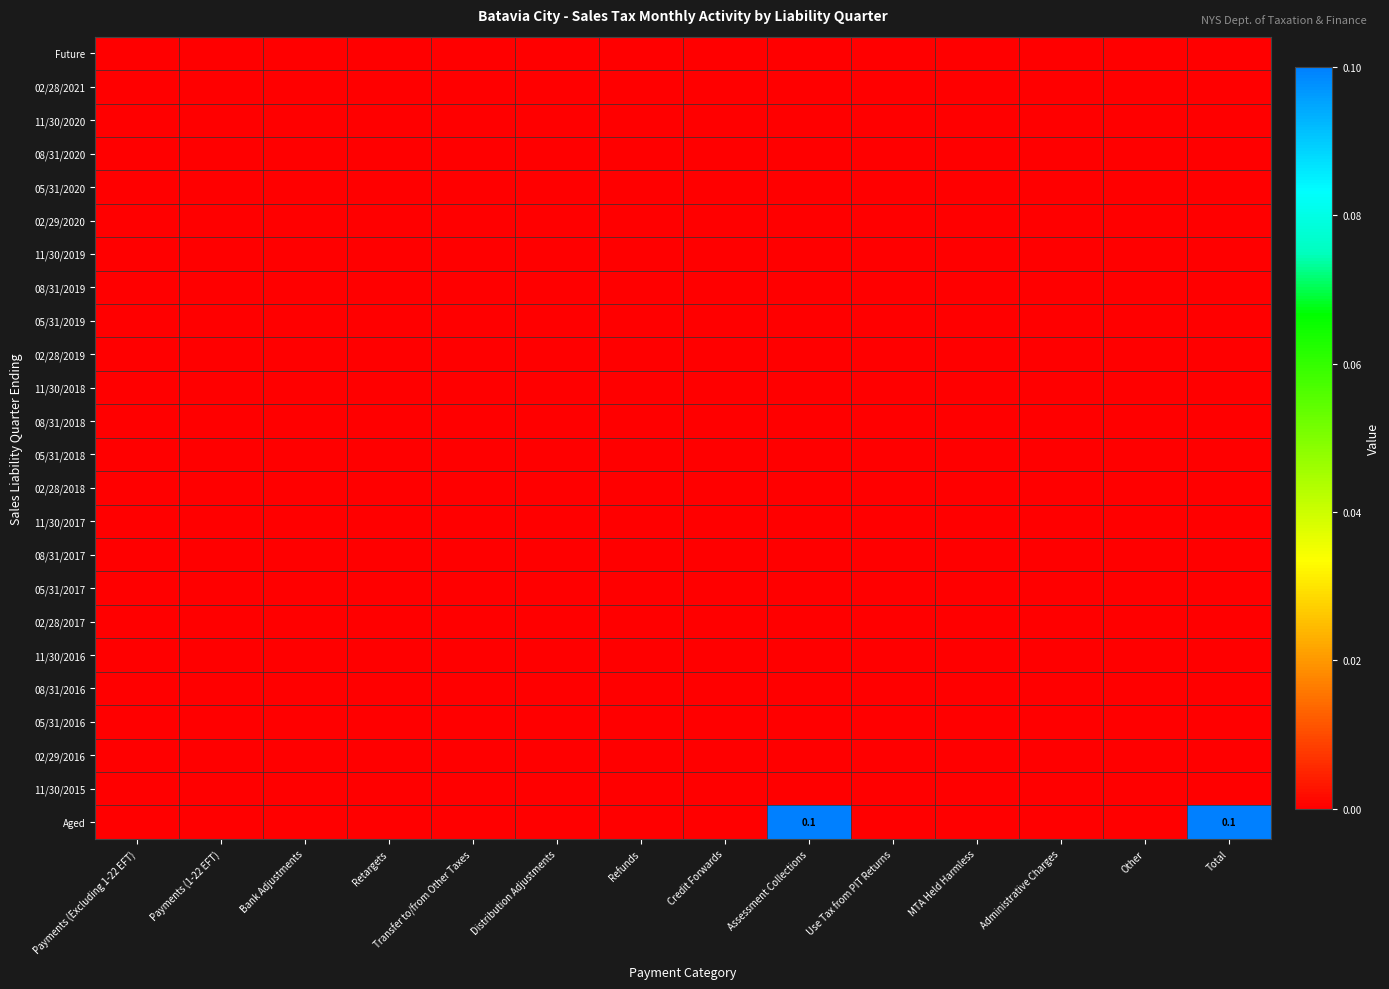

At Total, list the series in order from smallest to largest.

Future, 02/28/2021, 11/30/2020, 08/31/2020, 05/31/2020, 02/29/2020, 11/30/2019, 08/31/2019, 05/31/2019, 02/28/2019, 11/30/2018, 08/31/2018, 05/31/2018, 02/28/2018, 11/30/2017, 08/31/2017, 05/31/2017, 02/28/2017, 11/30/2016, 08/31/2016, 05/31/2016, 02/29/2016, 11/30/2015, Aged